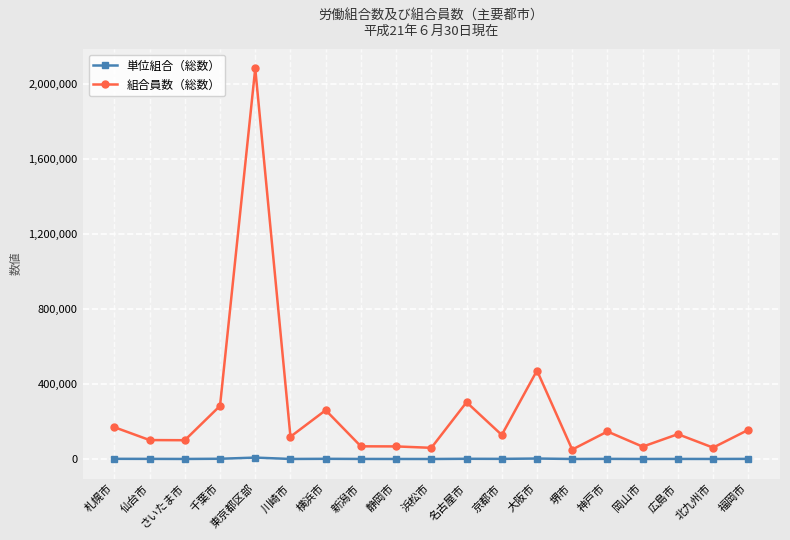

Where does the 組合員数（総数） series first go above 128341?

札幌市